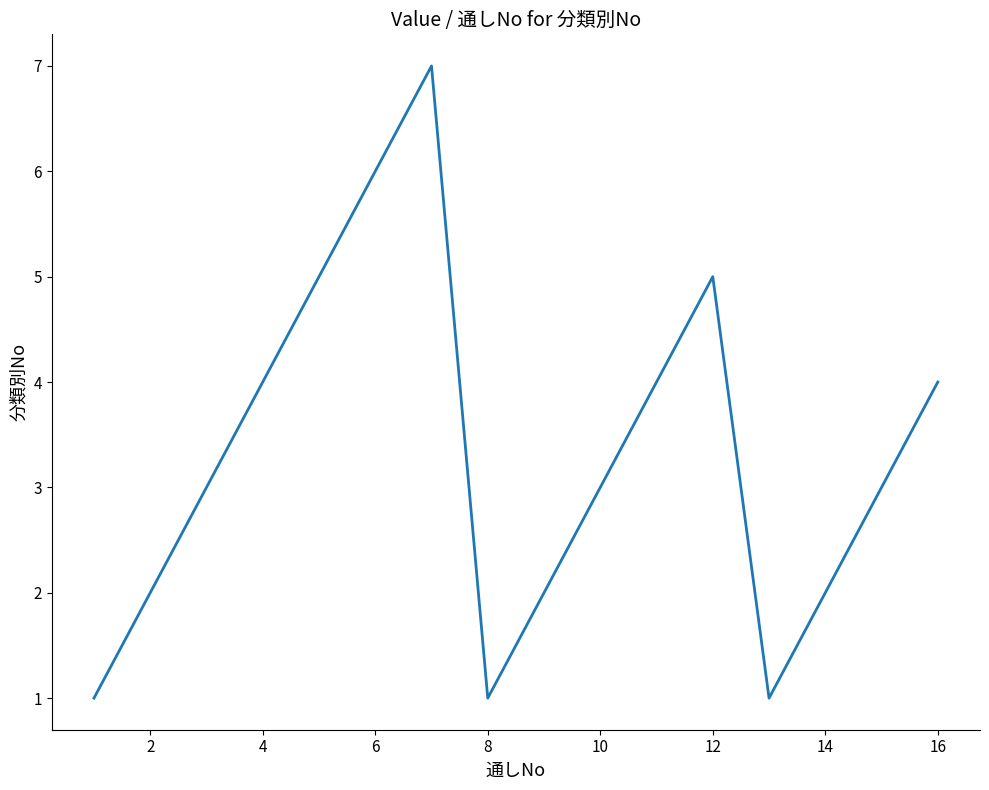

What is the maximum value shown in the chart?

7